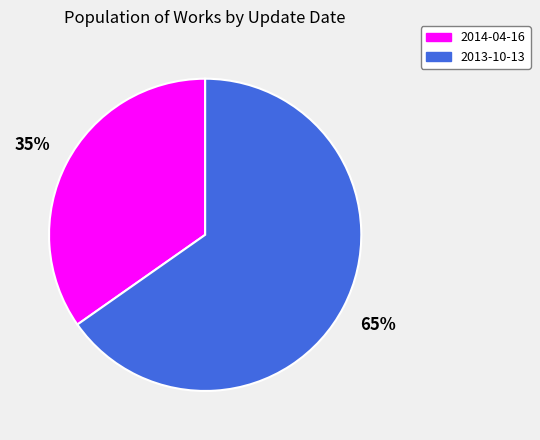

To the nearest percent, what is the average slice percentage?

50%